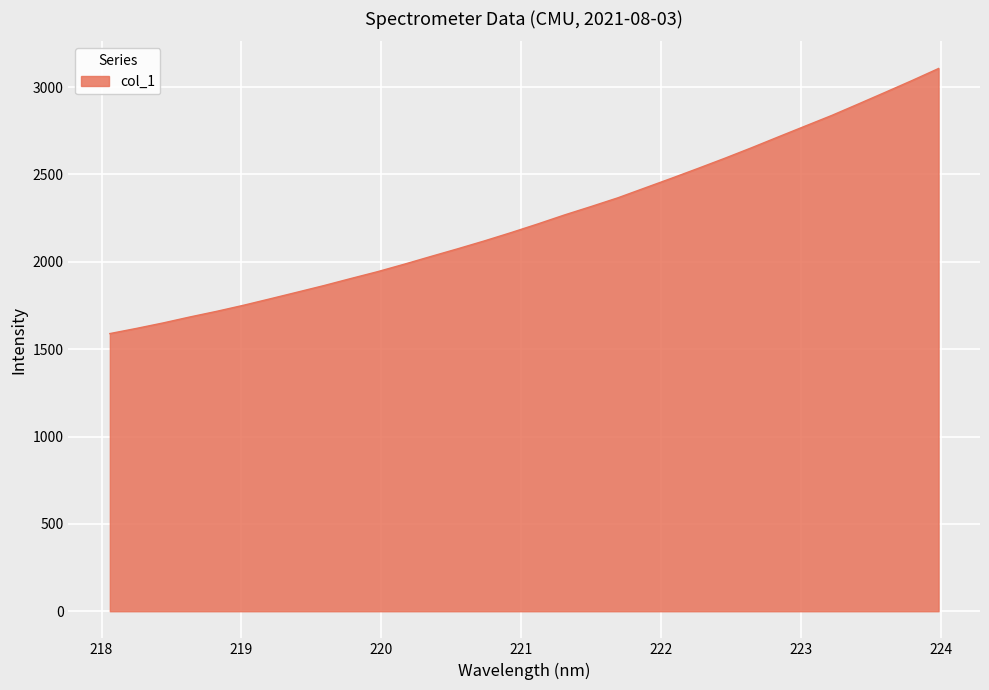

What is the minimum value shown in the chart?

1589.3